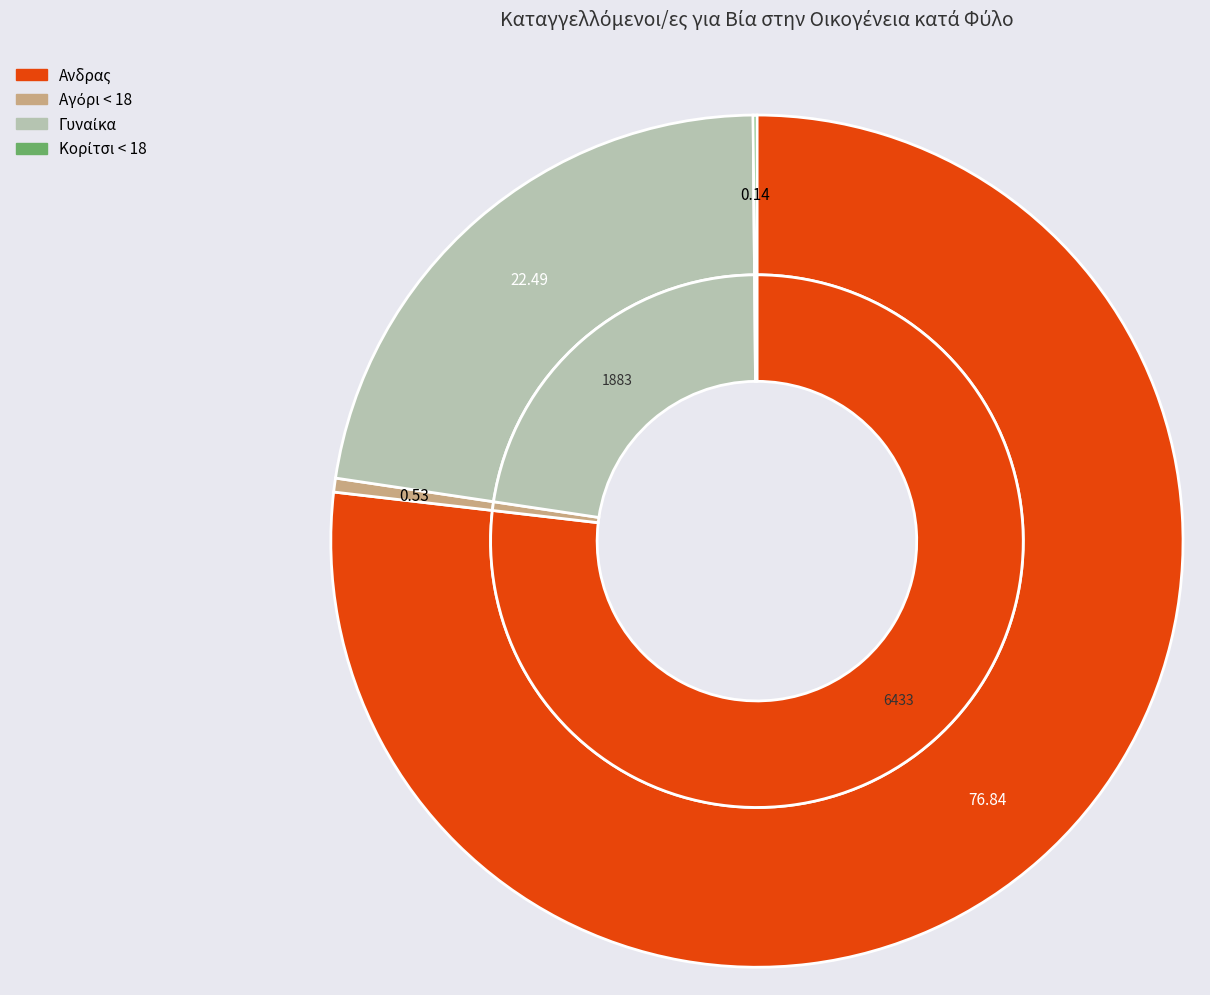

Which category has the smallest portion of the pie?

Κορίτσι < 18